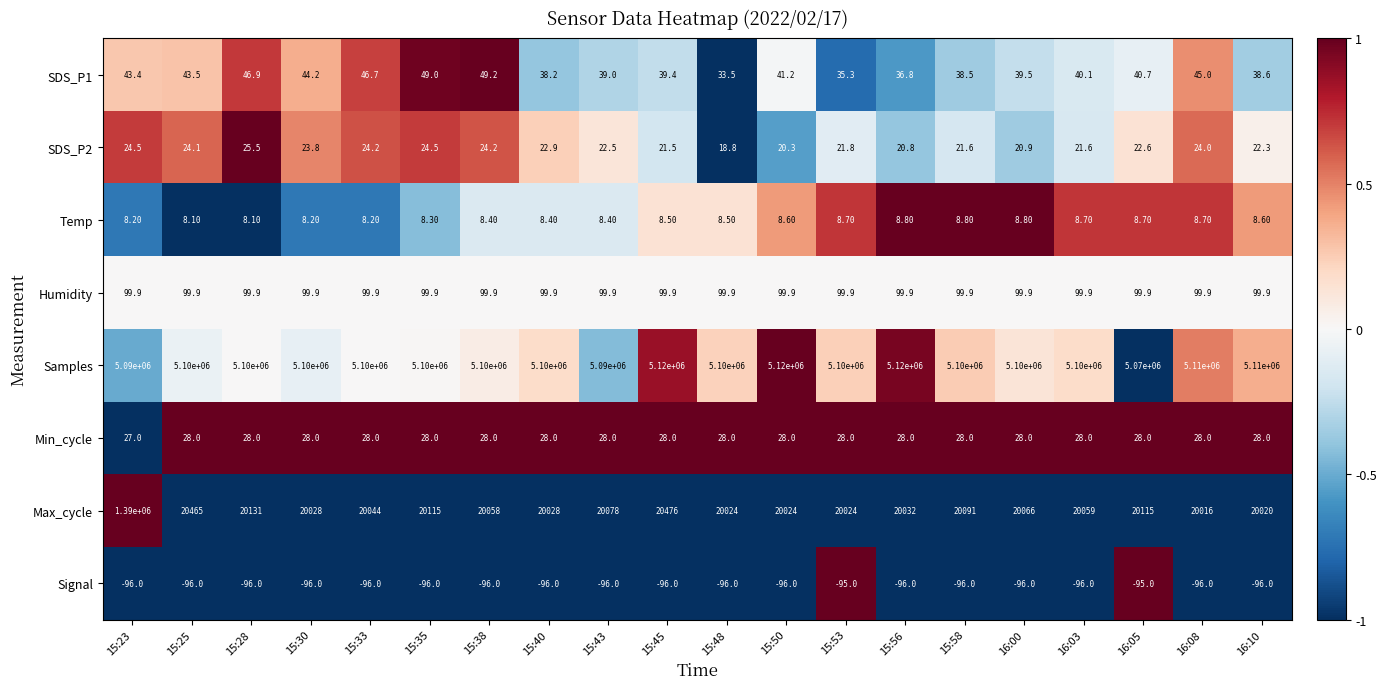

At which category is the sum across all series the highest?

15:23